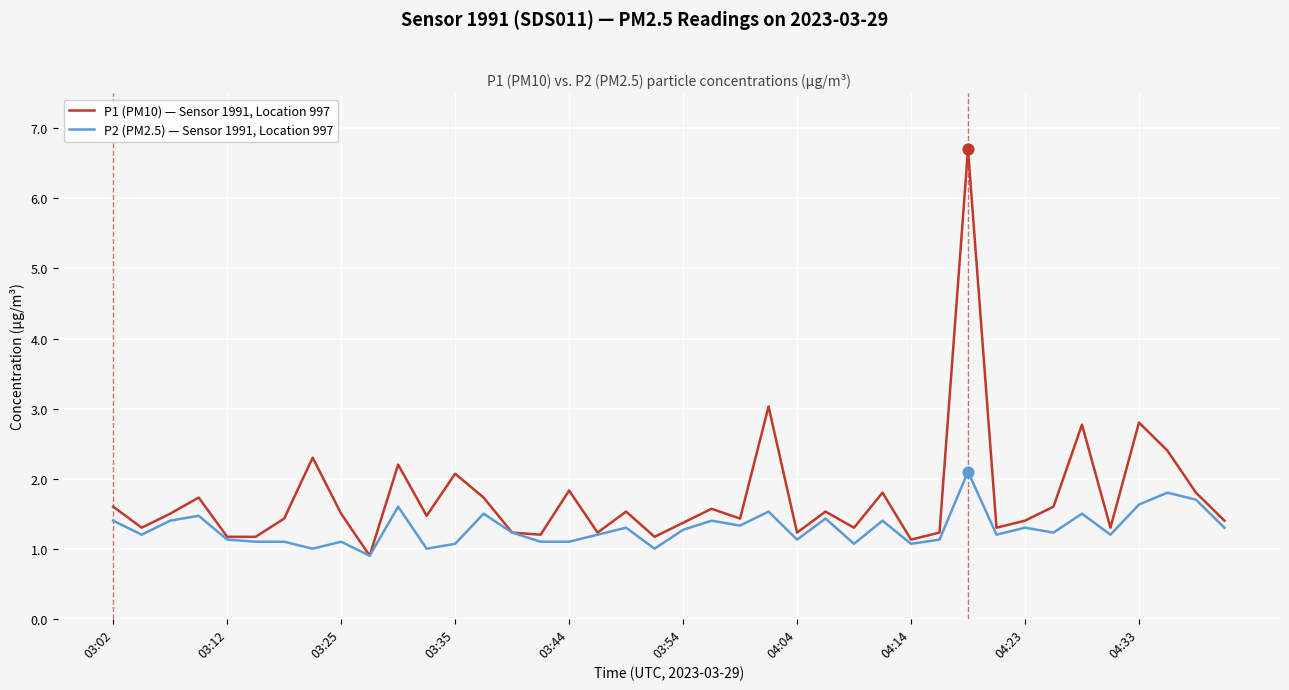

Which series has the largest total across all categories?

P1 (PM10) — Sensor 1991, Location 997